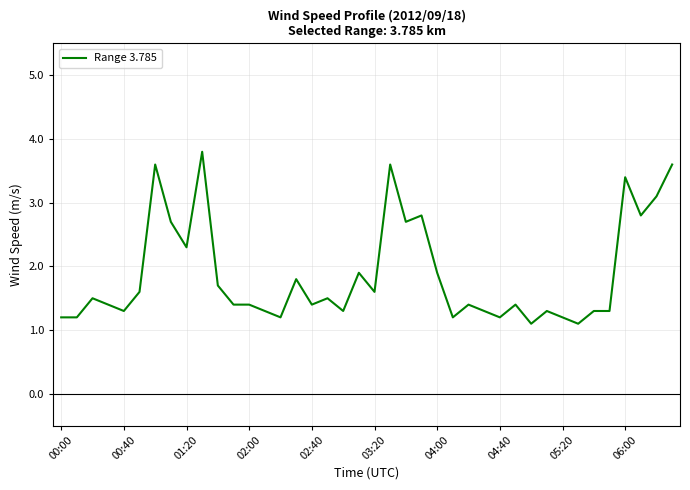

What is the difference between the maximum and minimum values?

2.7